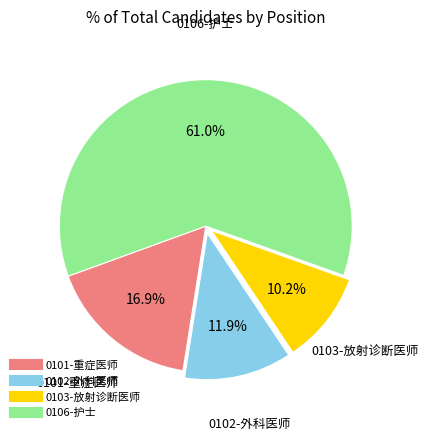

What is the ratio of the value at 0103-放射诊断医师 to the value at 0101-重症医师?

0.6